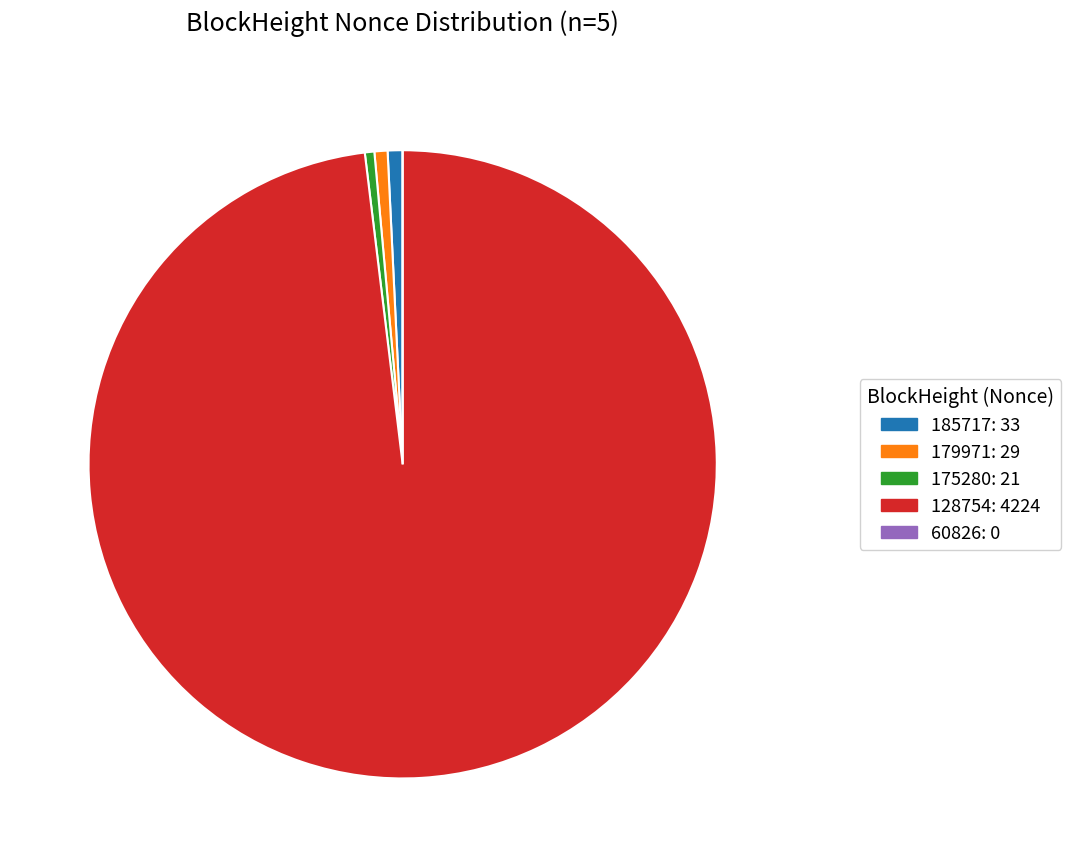

Do 175280 and 179971 together represent more than half of the pie?

No